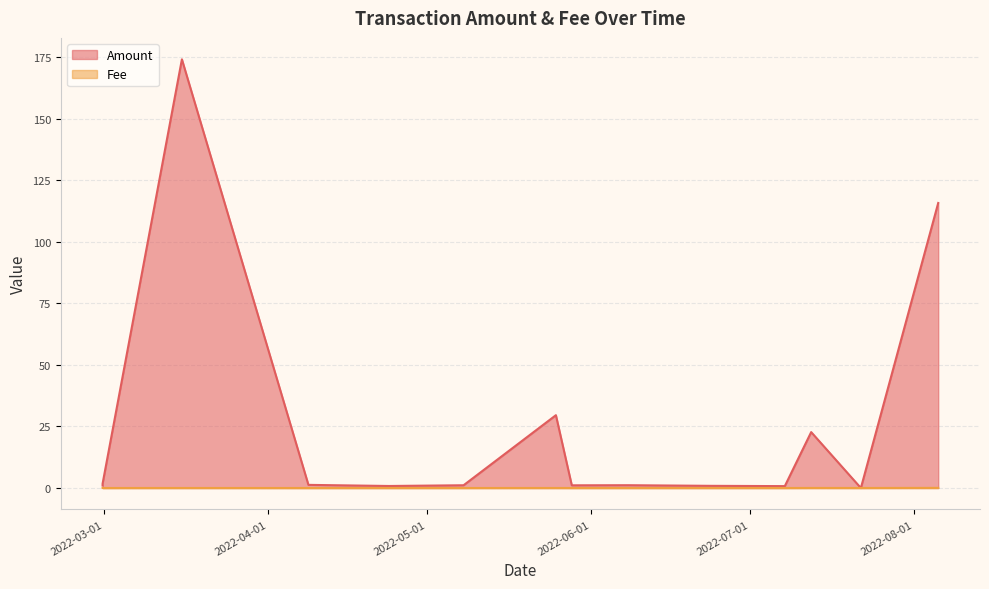

What is the difference between the maximum and second lowest values in the Amount series?

173.3